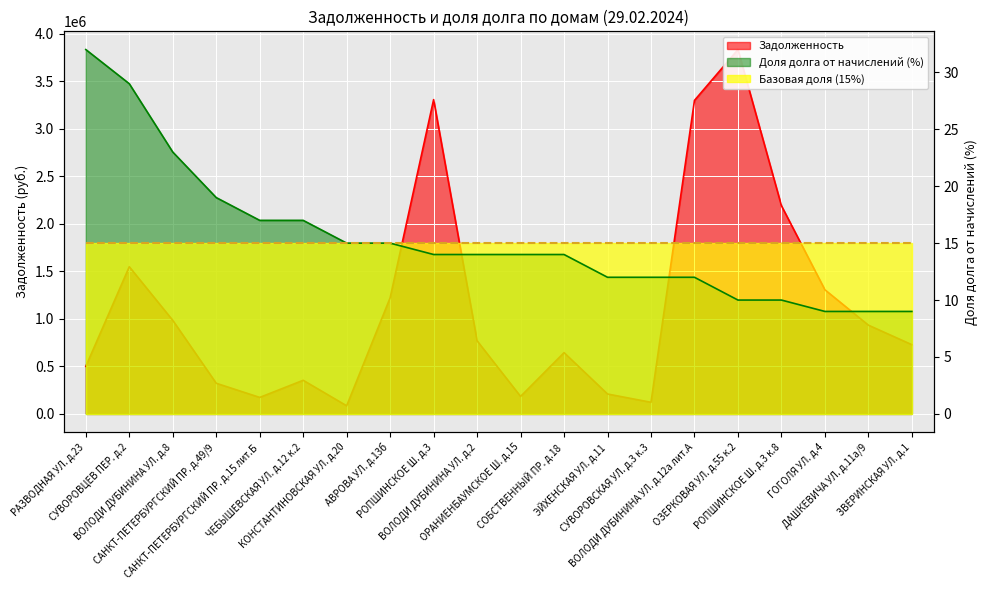

Is the value of Задолженность at РОПШИНСКОЕ Ш. д.3 к.8 greater than the value of Доля долга от начислений (%) at ДАШКЕВИЧА УЛ. д.11а/9?

Yes